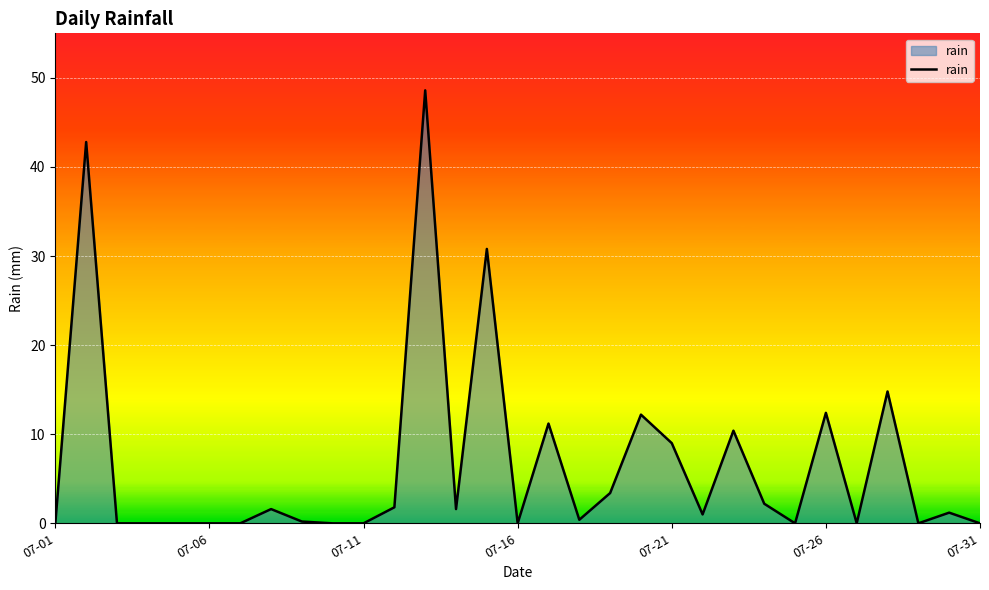

What is the difference between the maximum and minimum values?

48.6